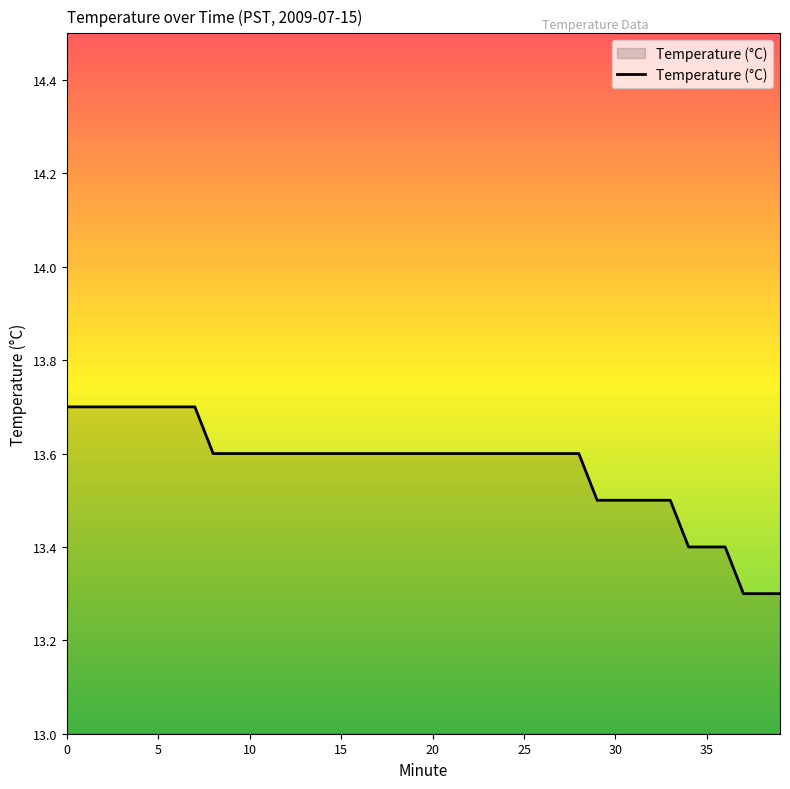

What is the difference between the maximum and minimum values?

0.4